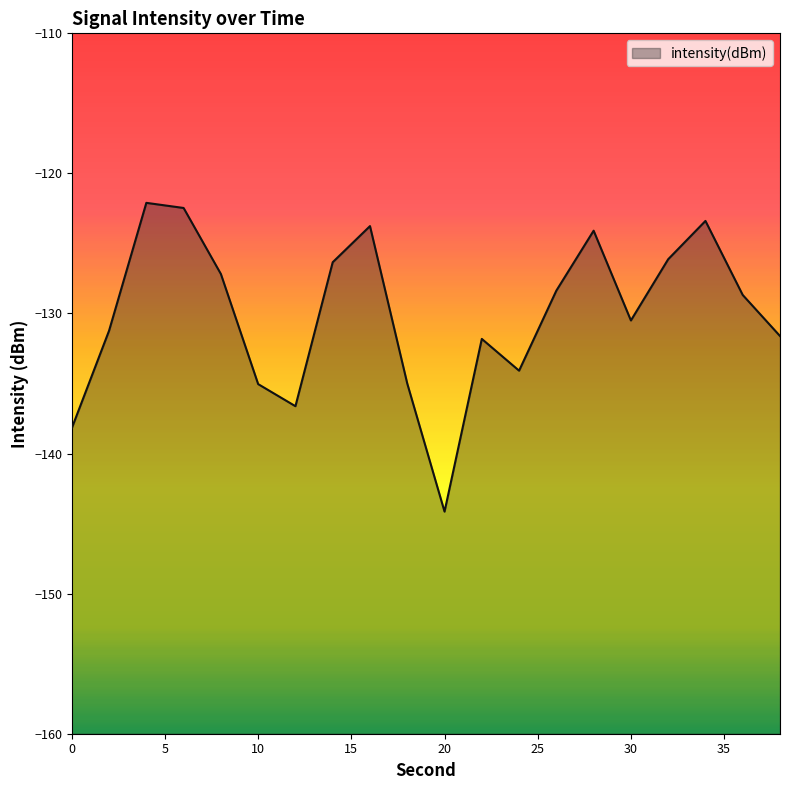

How many categories are shown in the chart?

20